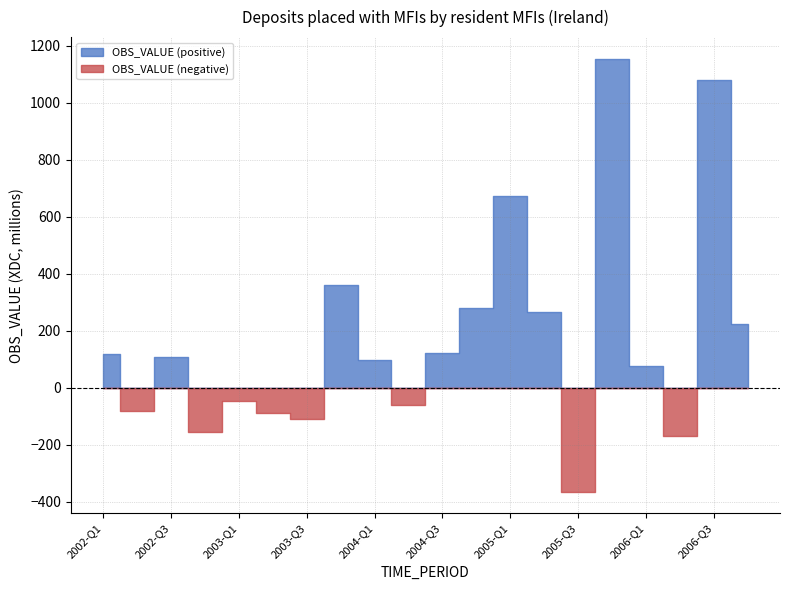

Is it true that the value at 2005-Q4 is 1786?

False